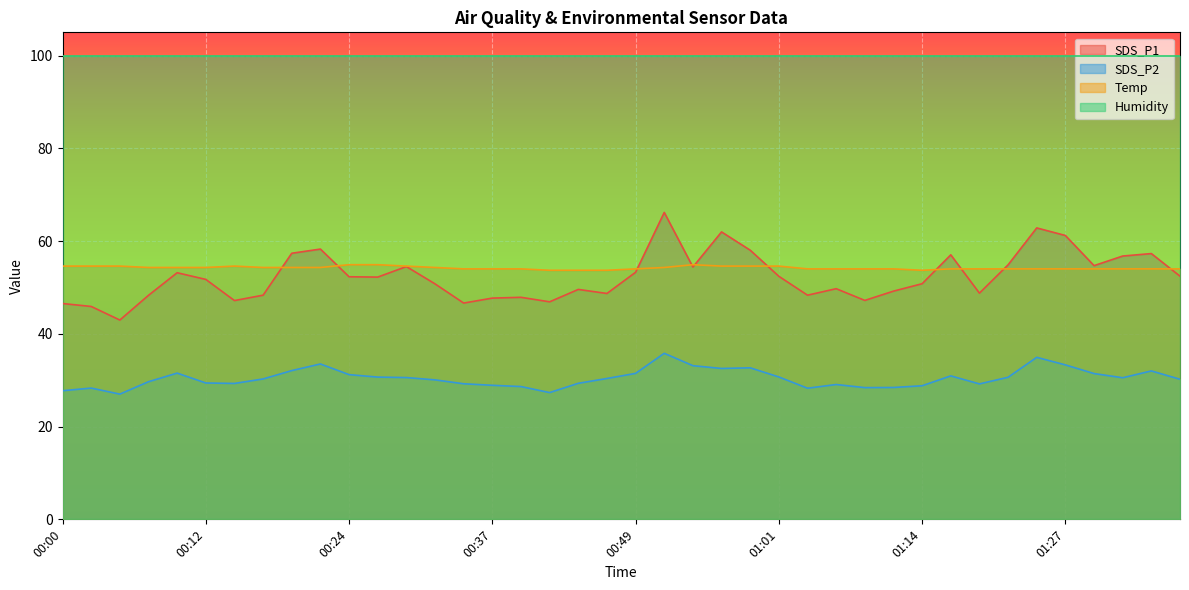

Rank the series by their maximum value, from highest to lowest.

Humidity, SDS_P1, Temp, SDS_P2